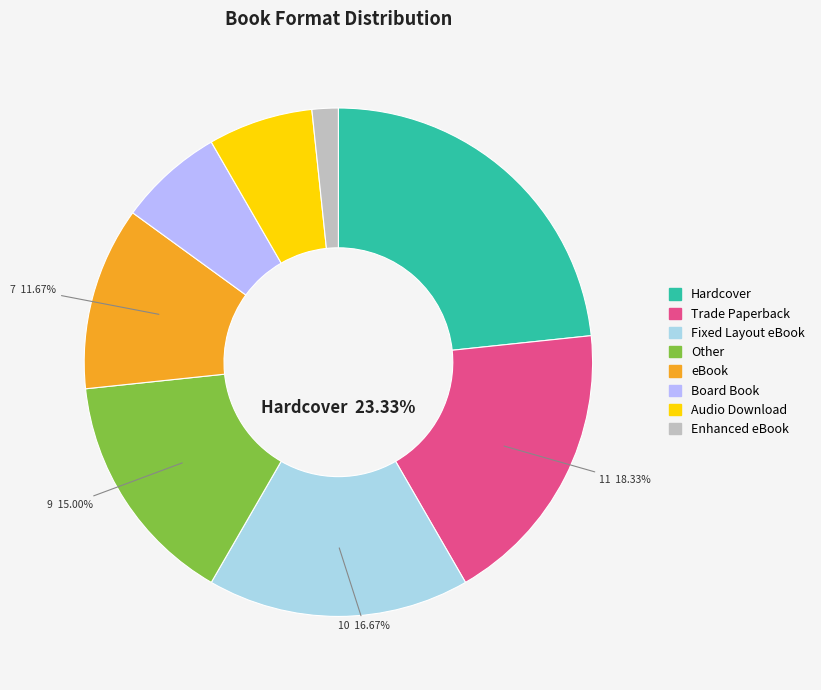

Which has a higher value, Other or Board Book?

Other